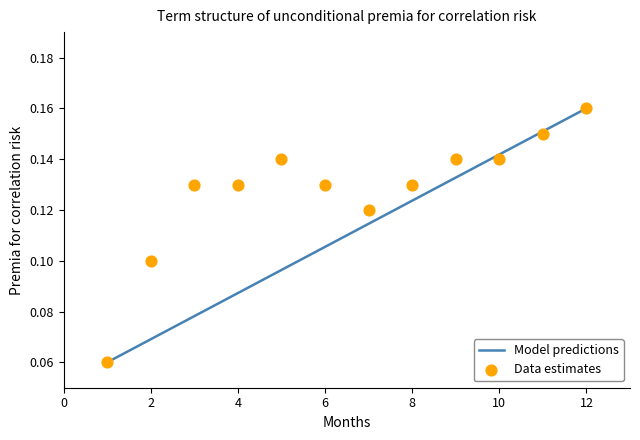

What are all the series names shown in the legend?

Model predictions, Data estimates